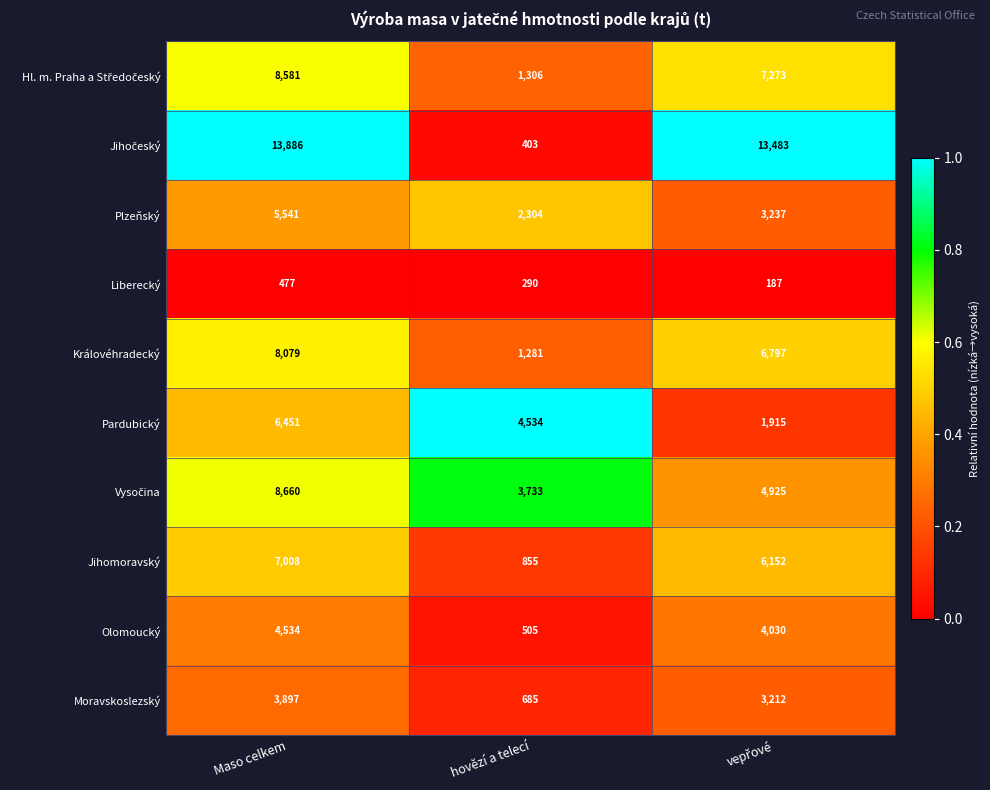

What is the difference between the highest and lowest values at hovězí a telecí?

4244